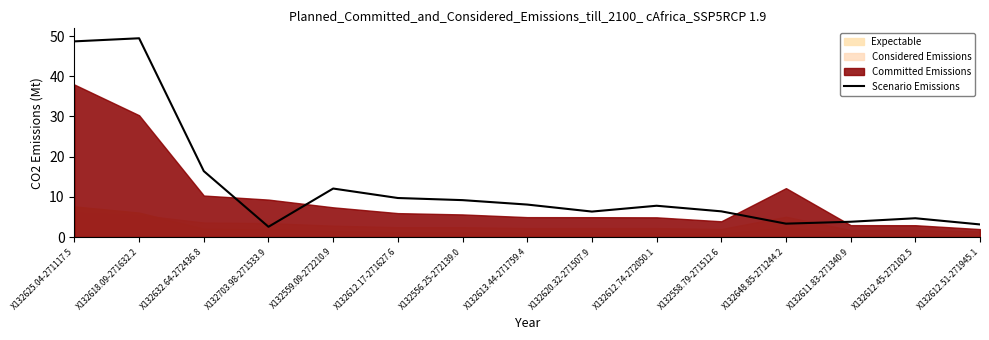

Between X132612.17-271627.6 and X132612.45-272102.5, which is larger?

X132612.17-271627.6